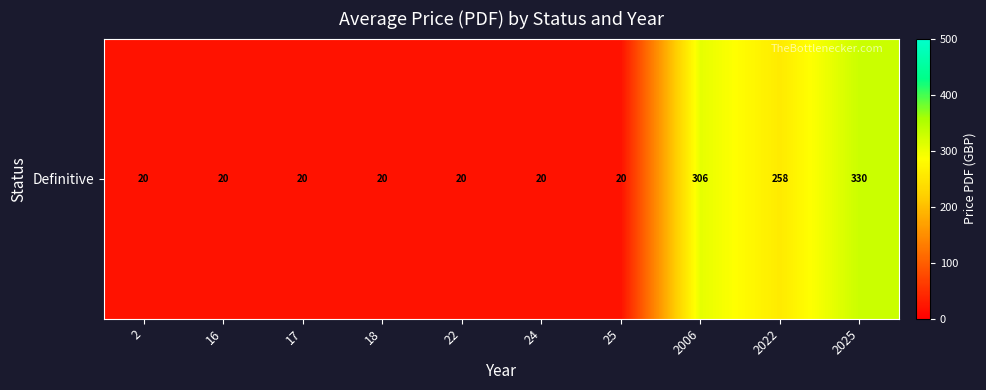

Which has a higher value, 16 or 2?

16